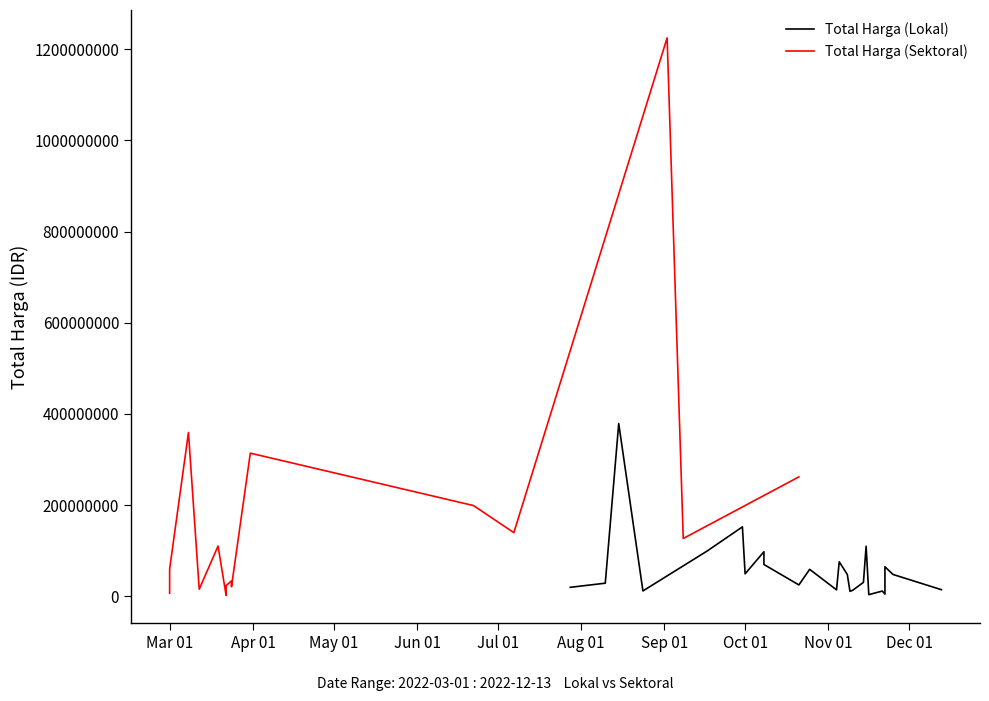

The Total Harga (Sektoral) series shows 324658119 at 2. True or false?

False